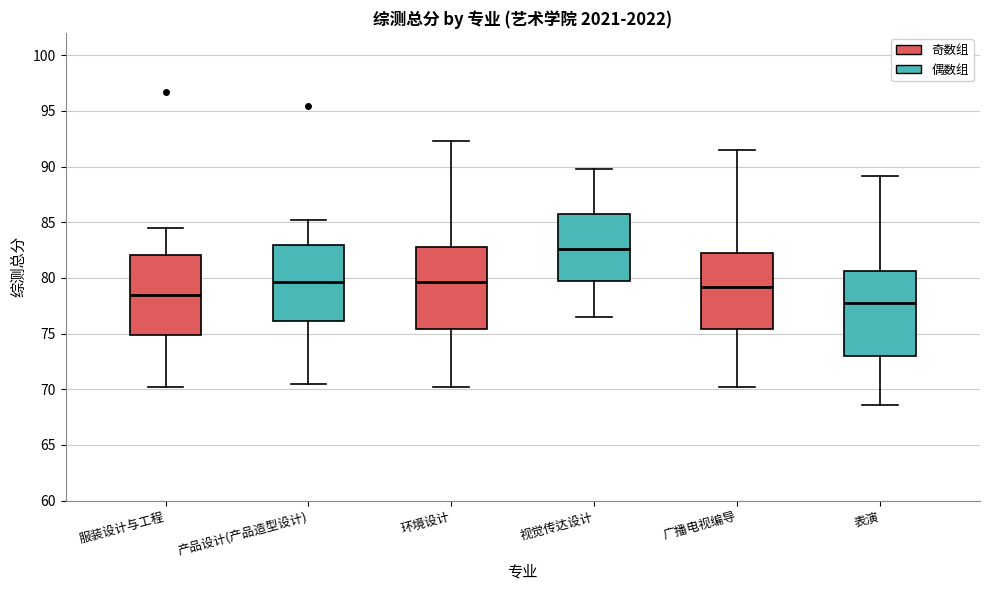

Where is the upper edge of the box for 表演 on the y-axis? The values are not printed on the chart, so give them approximately, as read against the axis.

80.5